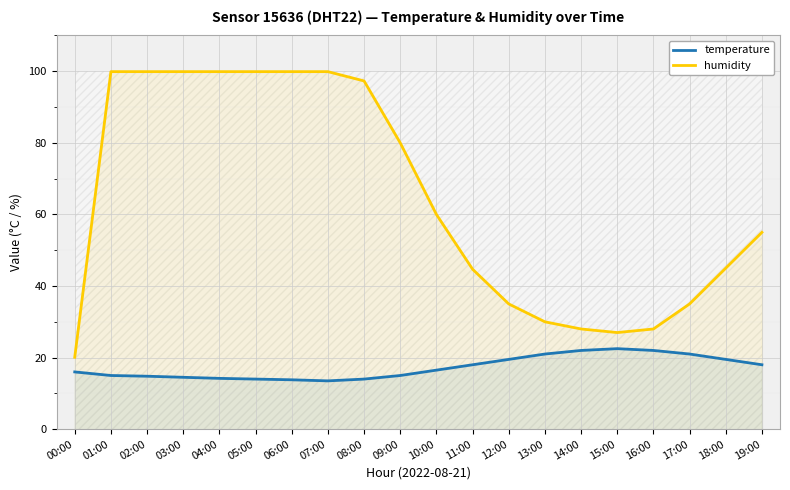

What is the difference between the second highest and second lowest values in the temperature series?

8.2